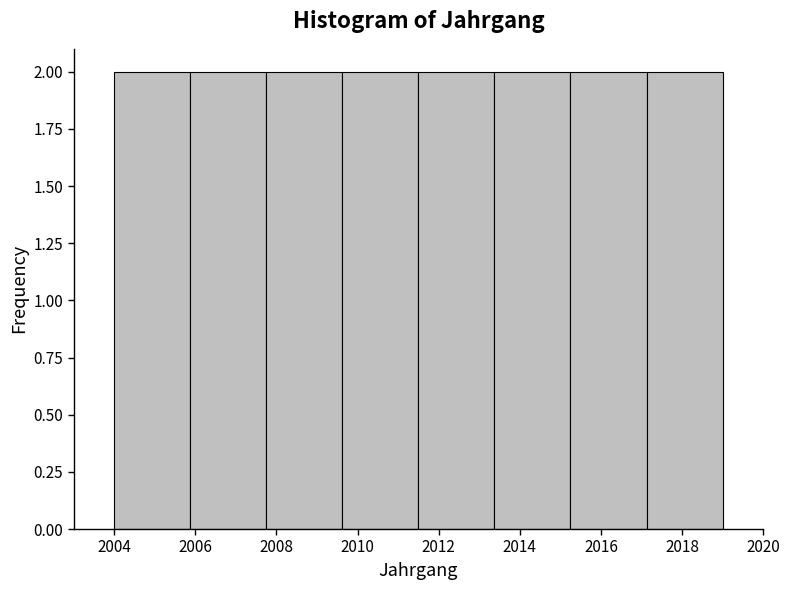

Reading left to right, transcribe this chart: for each bar, give the range it covers on the x-axis and its height. Neither the bar edges nor the heights are printed on the chart, so give them approximately, as read against the axes.

2004.0 to 2005.8: 2
2005.8 to 2007.8: 2
2007.8 to 2009.6: 2
2009.6 to 2011.6: 2
2011.6 to 2013.4: 2
2013.4 to 2015.2: 2
2015.2 to 2017.2: 2
2017.2 to 2019.0: 2